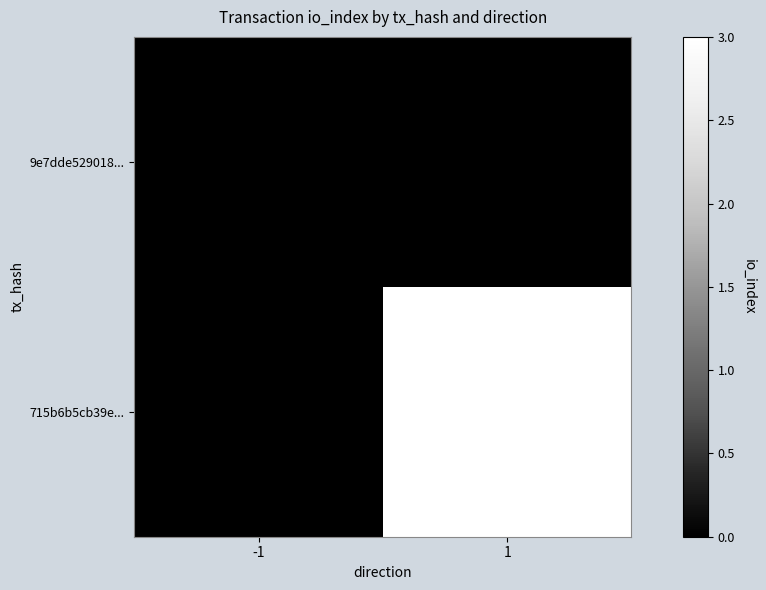

What is the highest value of the 715b6b5cb39e... series?

3